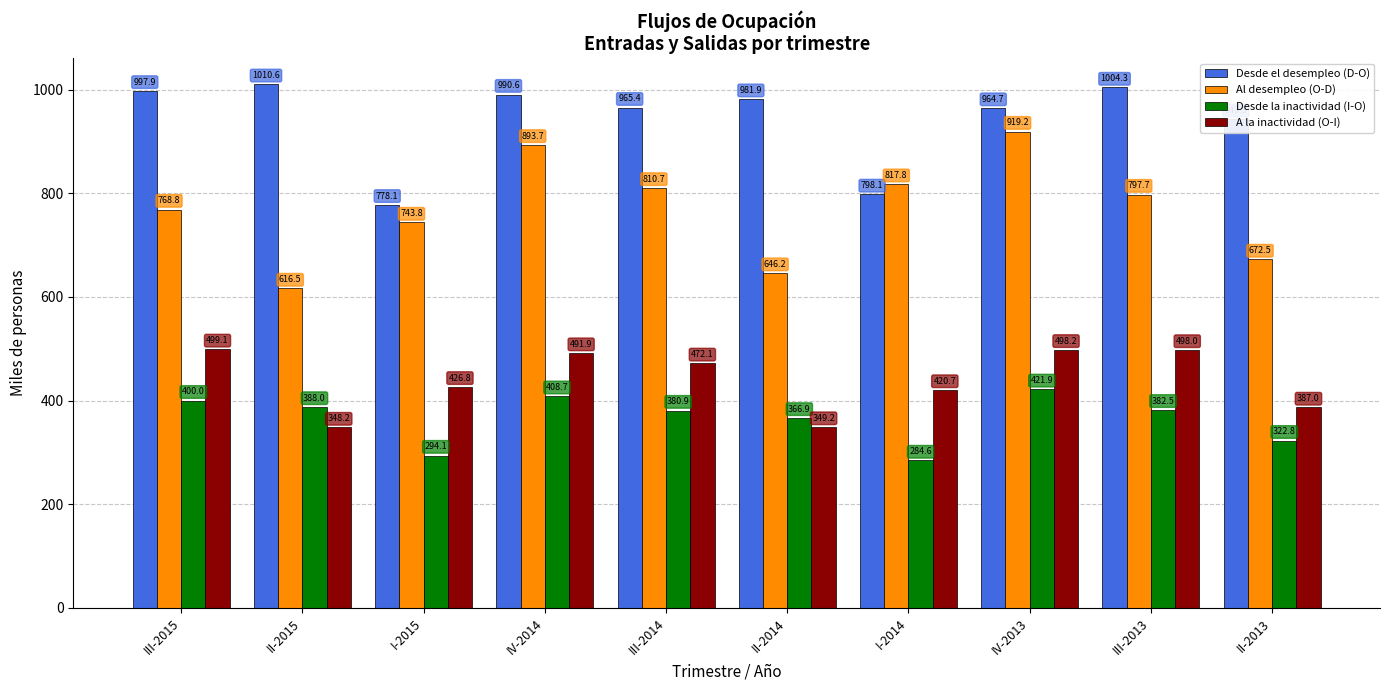

The value of Desde el desempleo (D-O) at II-2013 is 943.3. True or false?

True